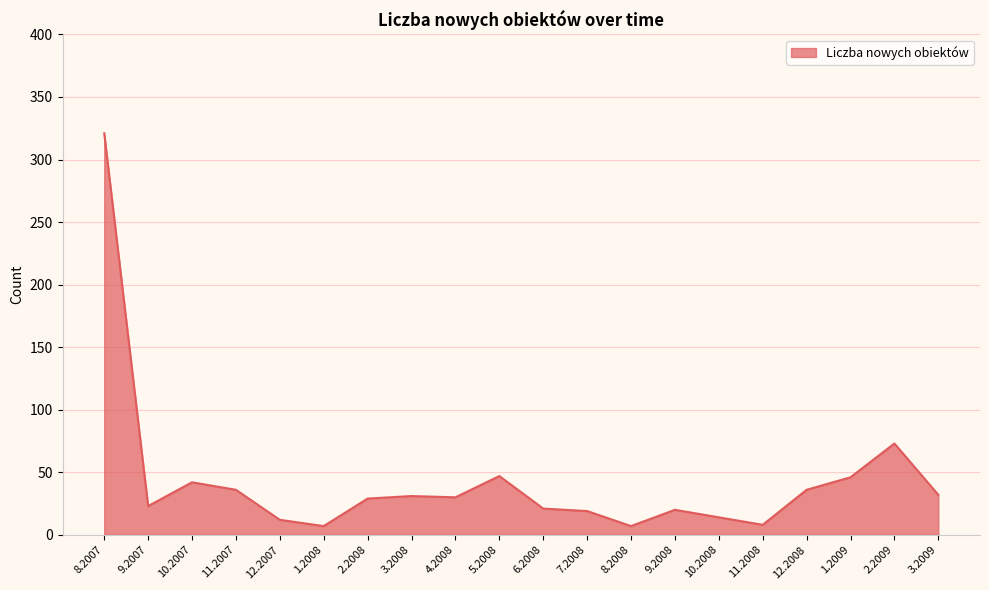

What position from the right is 11.2008?

5